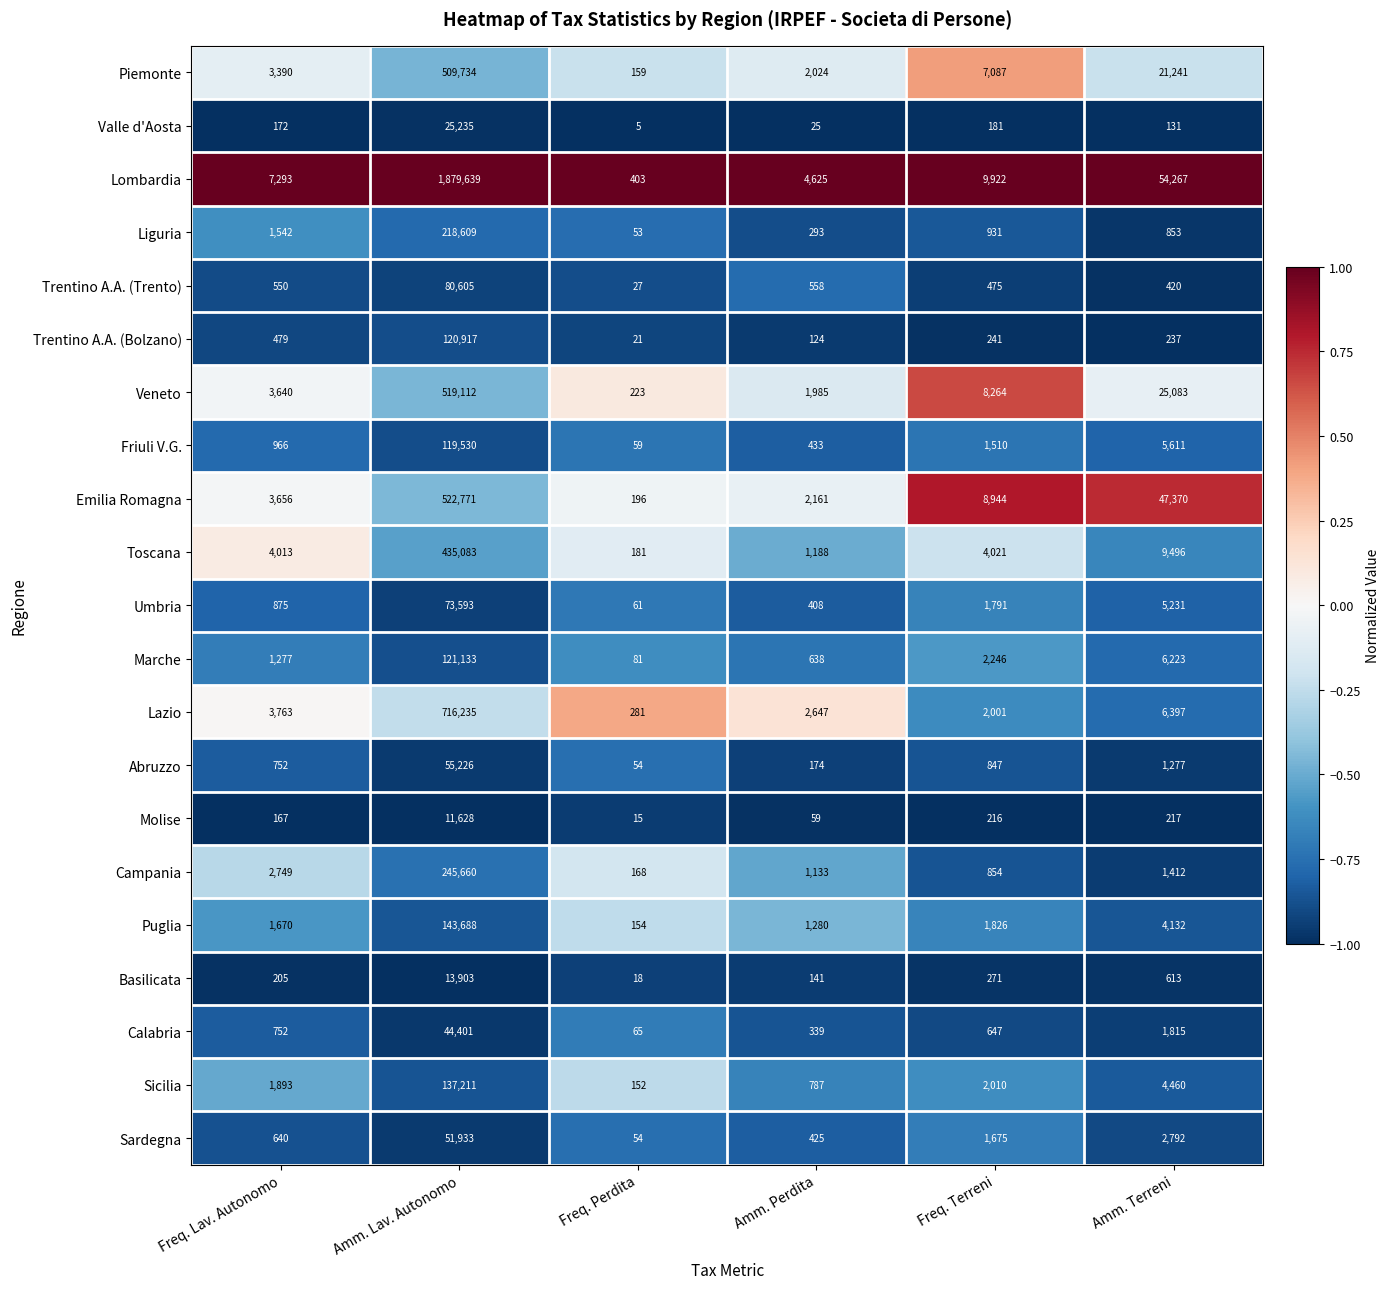

Between Amm. Lav. Autonomo and Freq. Terreni, which series saw the biggest shift?

Lombardia